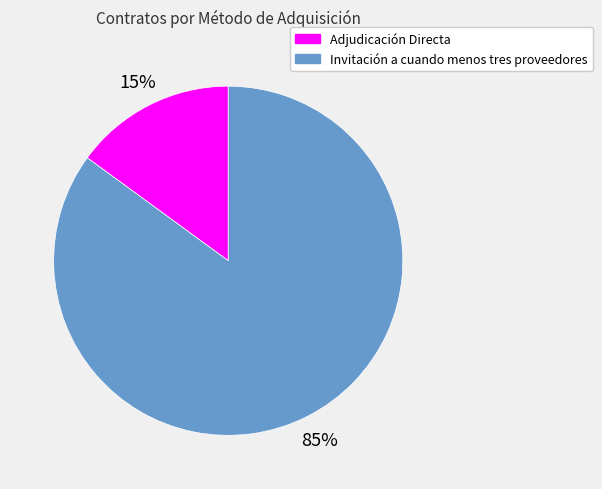

Between Invitación a cuando menos tres proveedores and Adjudicación Directa, which is larger?

Invitación a cuando menos tres proveedores